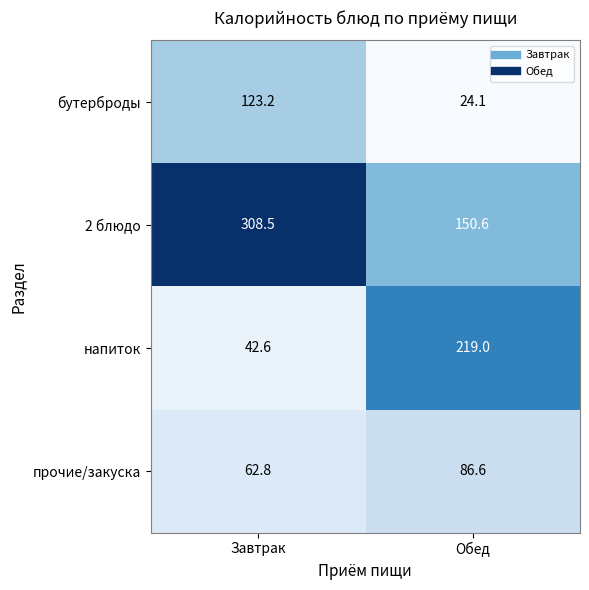

Between Завтрак and Обед, which series saw the biggest shift?

напиток